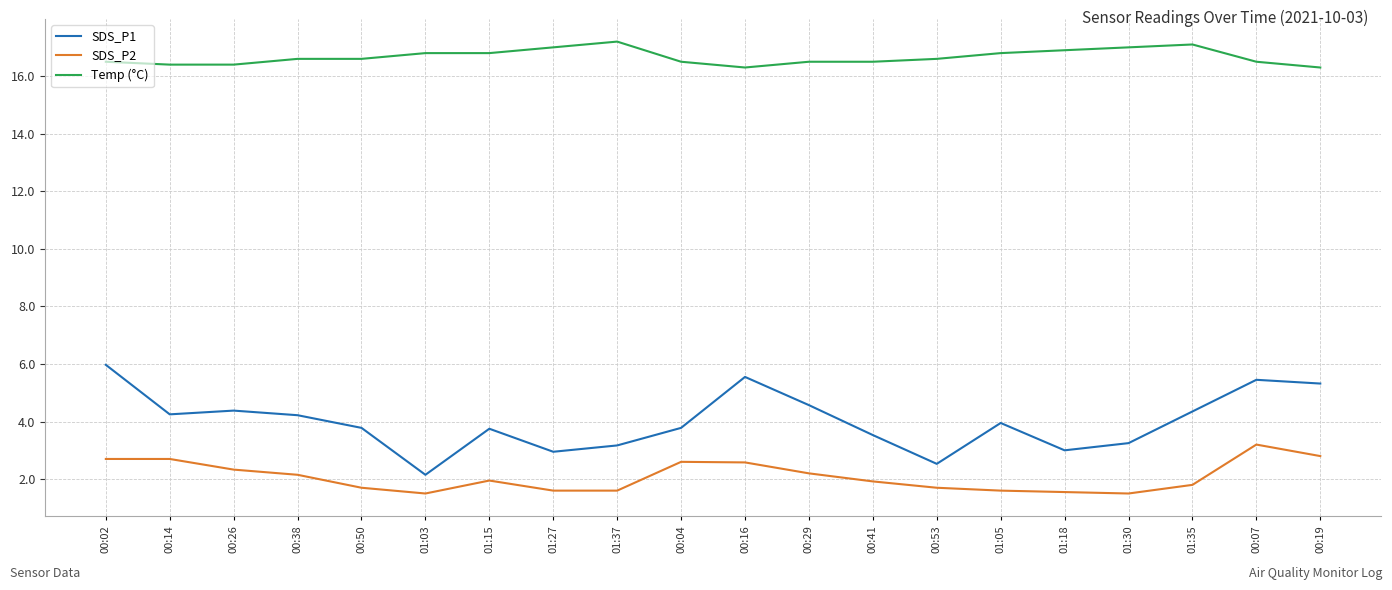

What is the greatest value displayed?

17.2